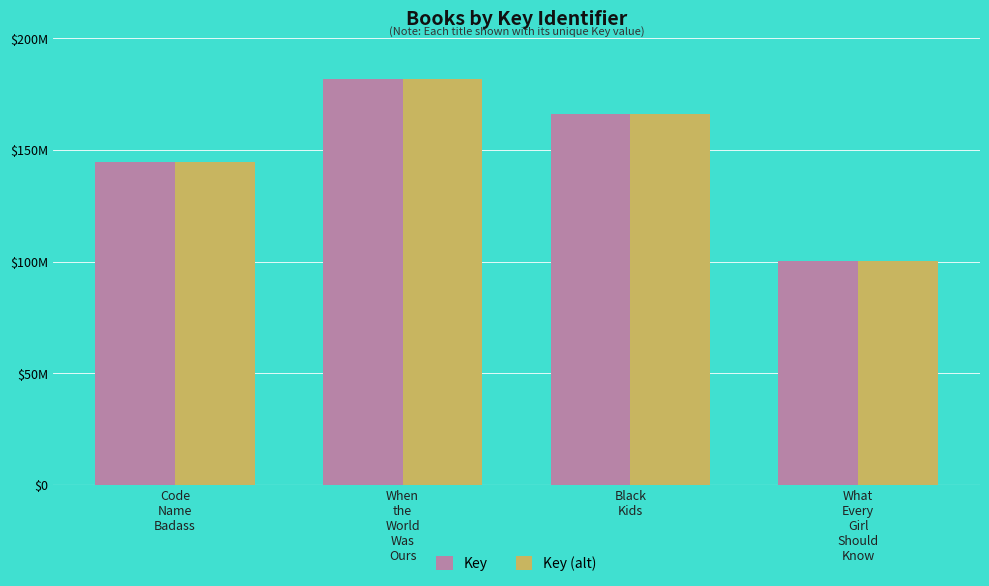

Are the bars grouped side by side (vs. stacked)?

Yes